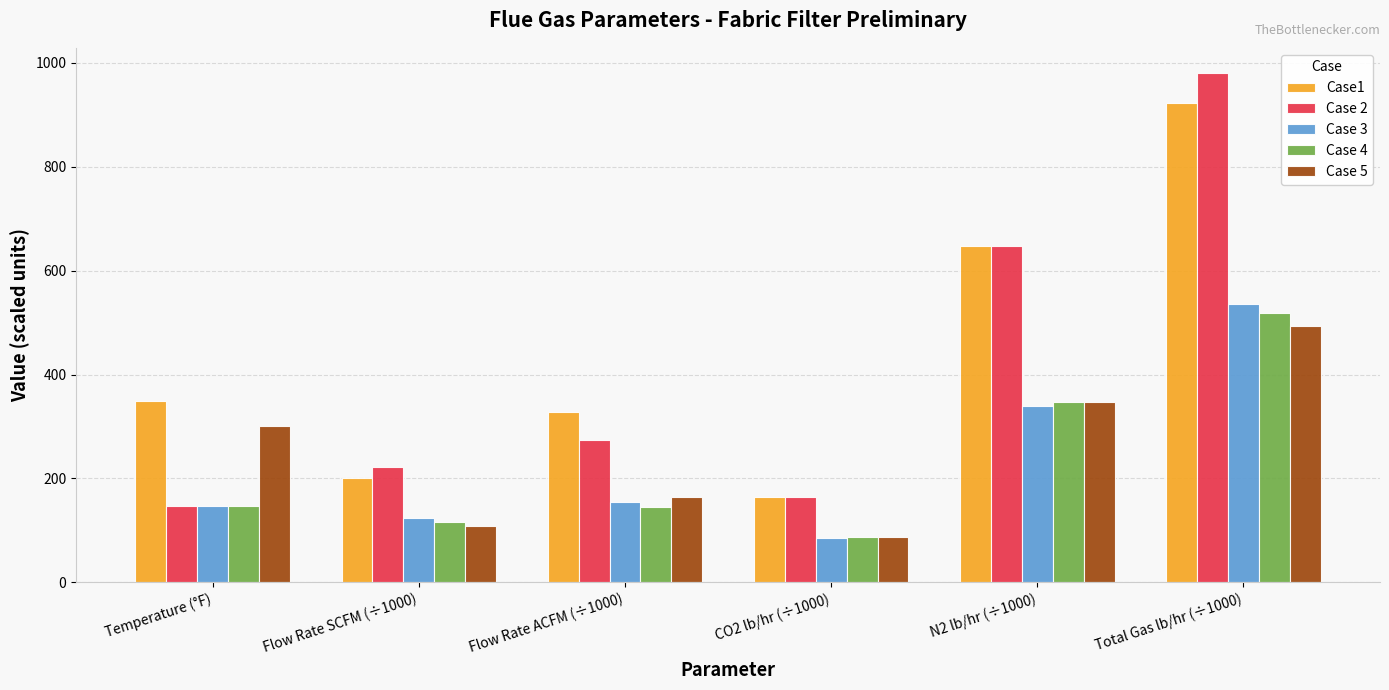

What is the sum of all Case 5 values?

1501.1